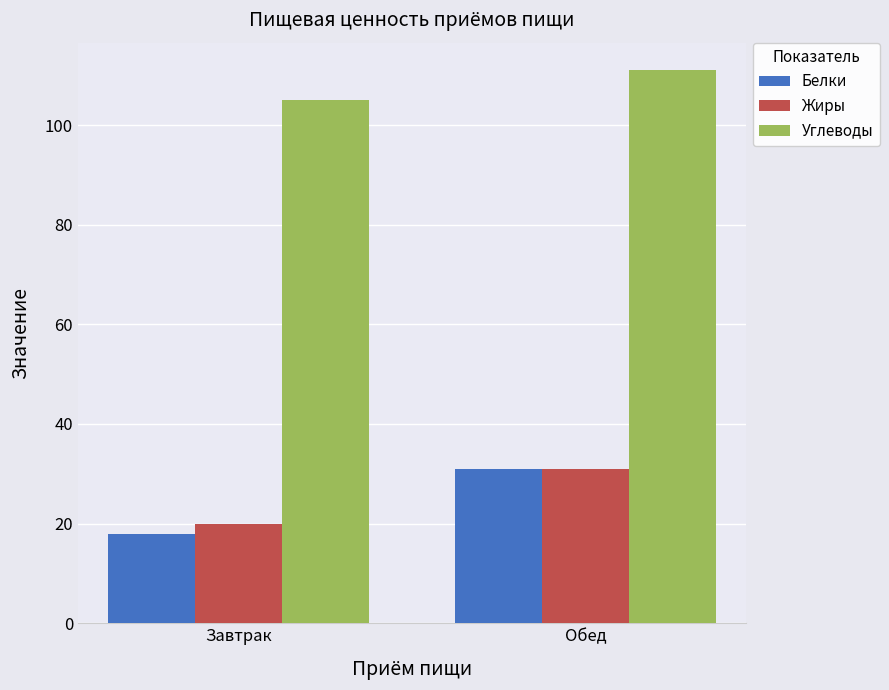

How many data points in Белки are less than 31?

1